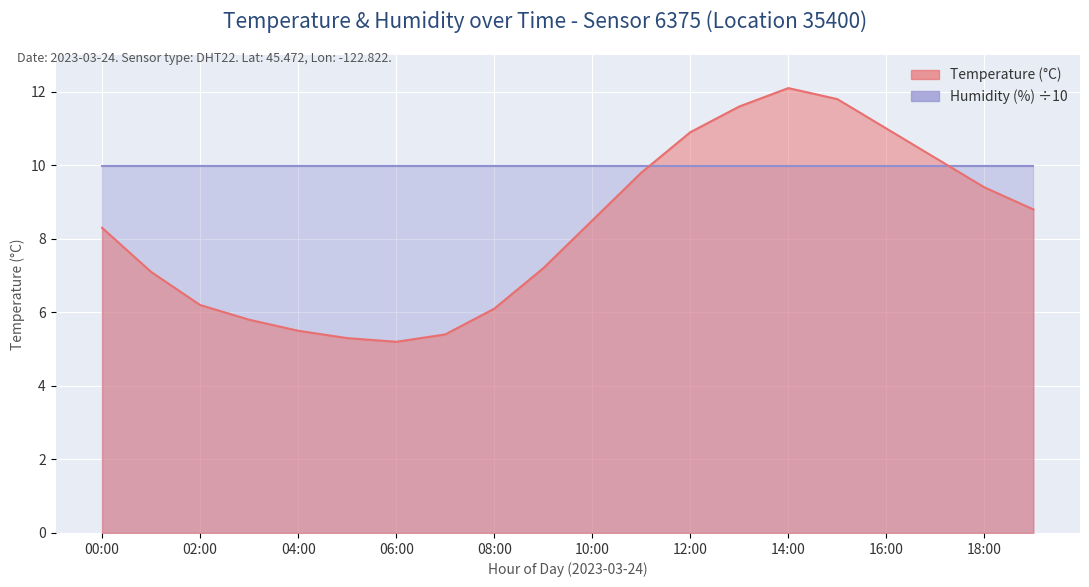

Reading left to right, list all the values displayed in this chart.

8.3	7.1	6.2	5.8	5.5	5.3	5.2	5.4	6.1	7.2	8.5	9.8	10.9	11.6	12.1	11.8	11.0	10.2	9.4	8.8